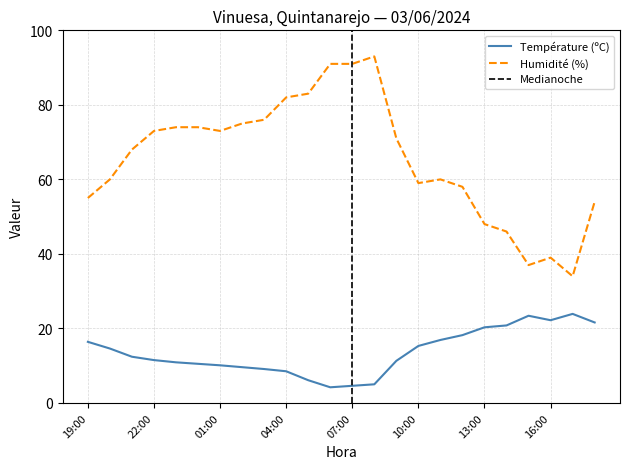

What is the difference between the highest and lowest values at 20:00?

45.4